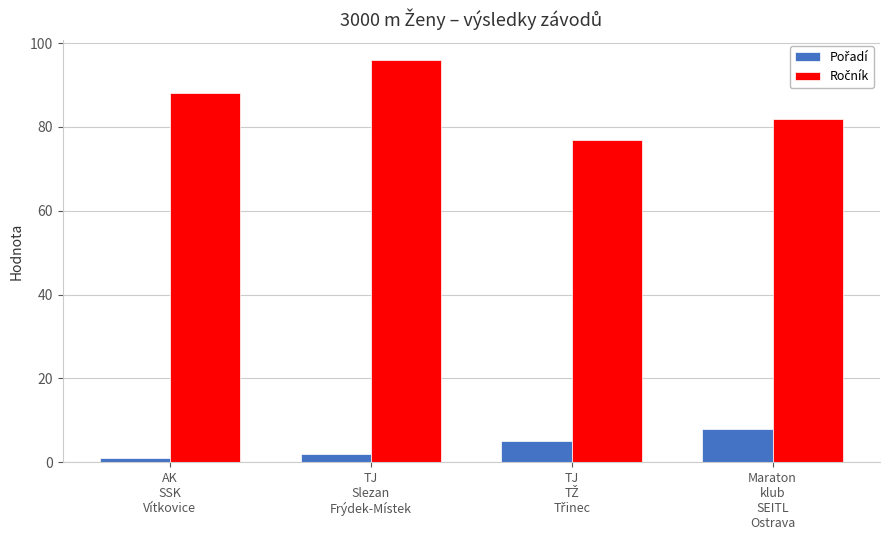

What is the greatest value displayed?

96